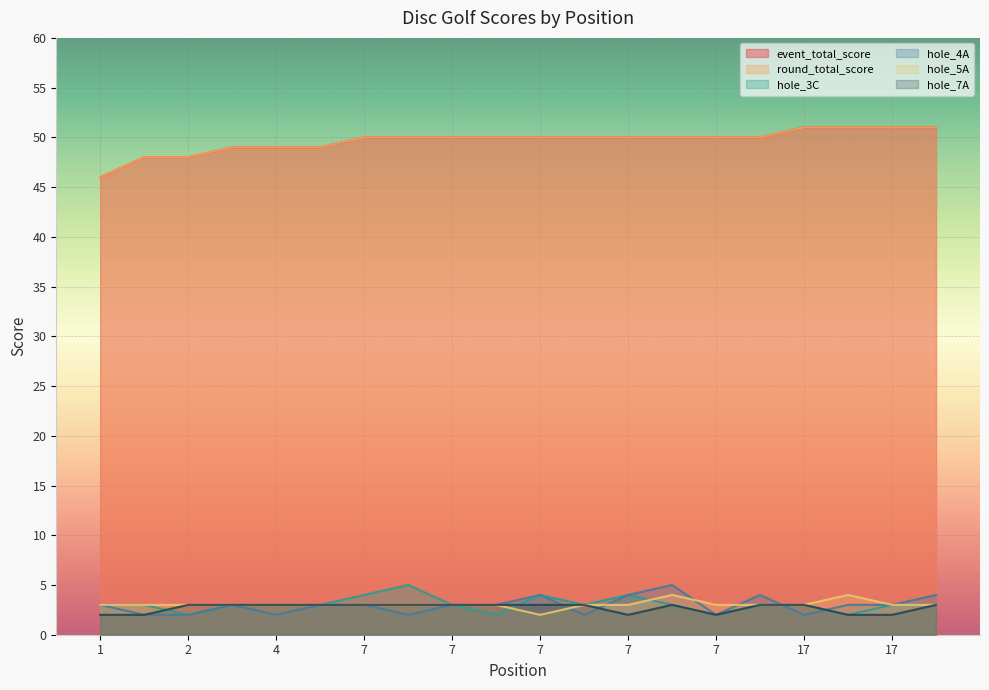

Rank the categories by hole_5A value from highest to lowest.

7, 17, 1, 2, 2, 4, 4, 4, 7, 7, 7, 7, 7, 7, 7, 7, 17, 17, 17, 7